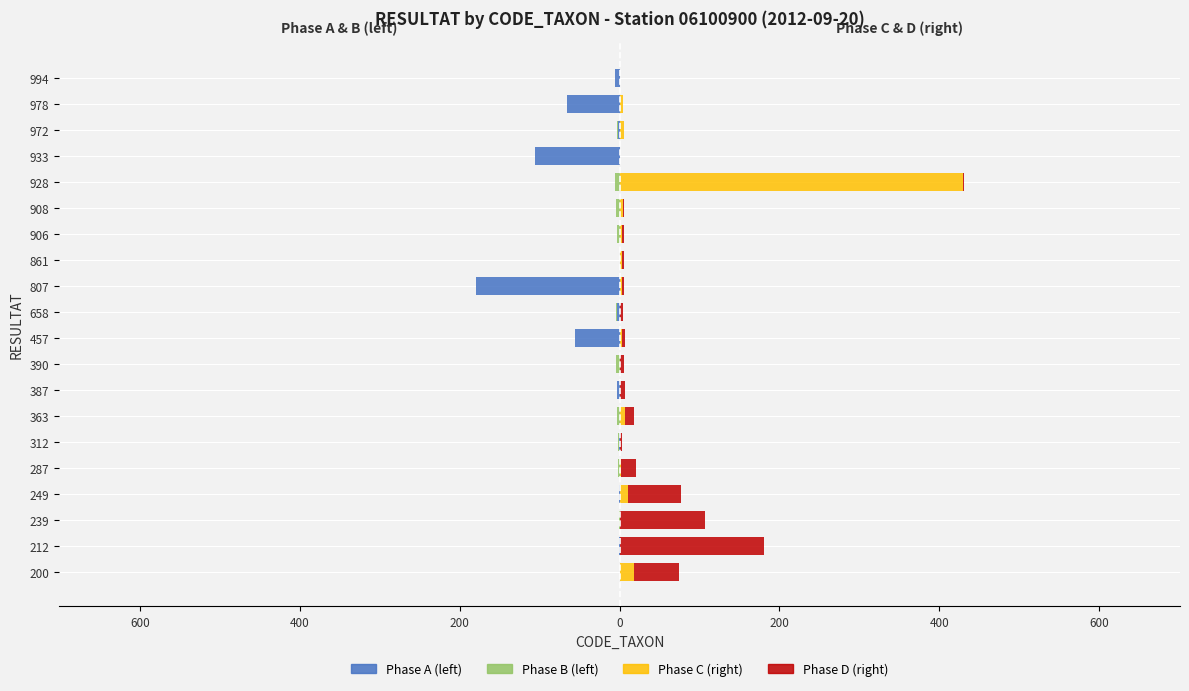

What is the difference between the maximum and minimum values in the Phase B (left) series?

6